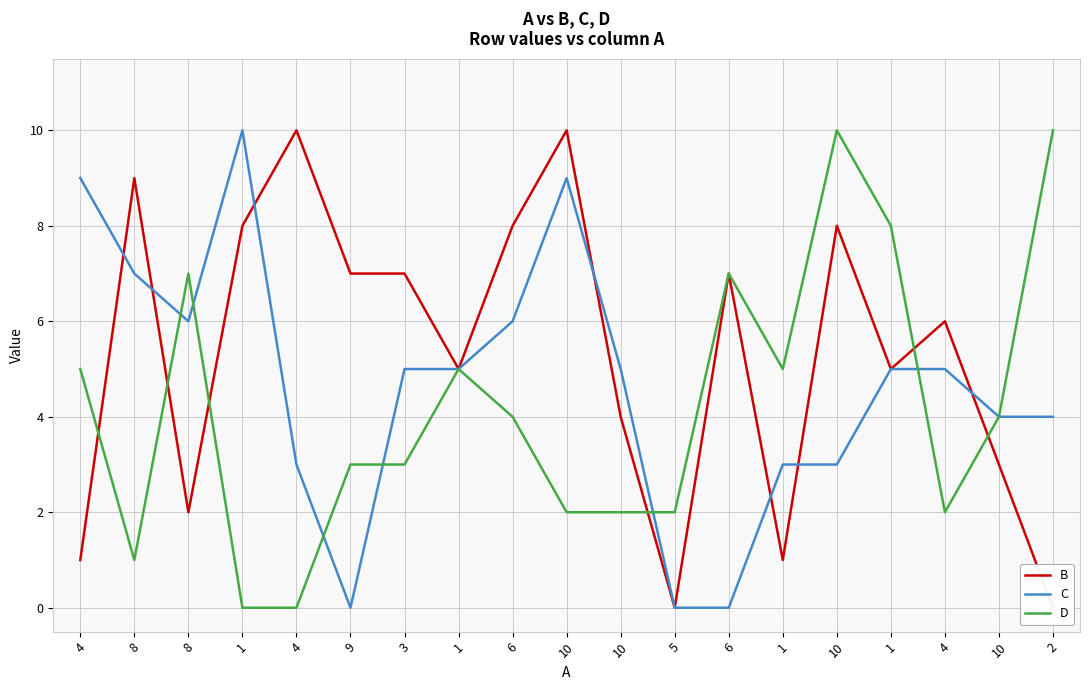

List the series in order of their overall mean, lowest first.

D, C, B